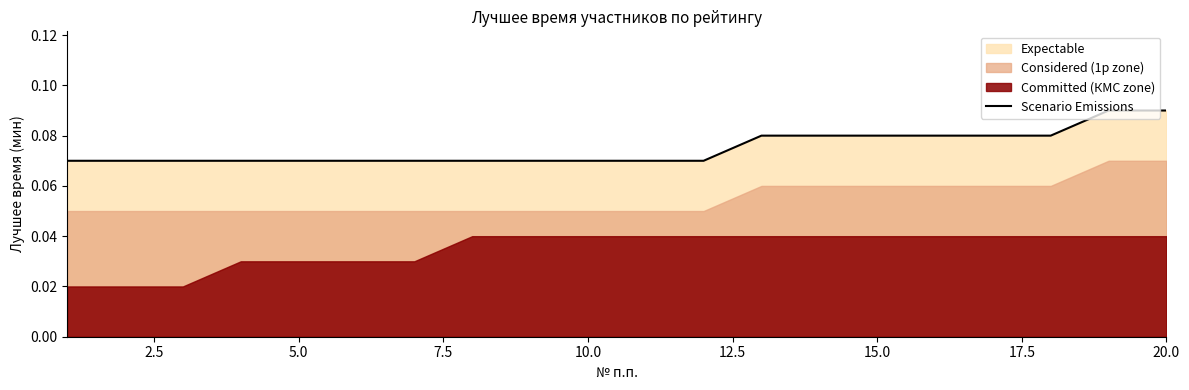

What is the average value?

0.1